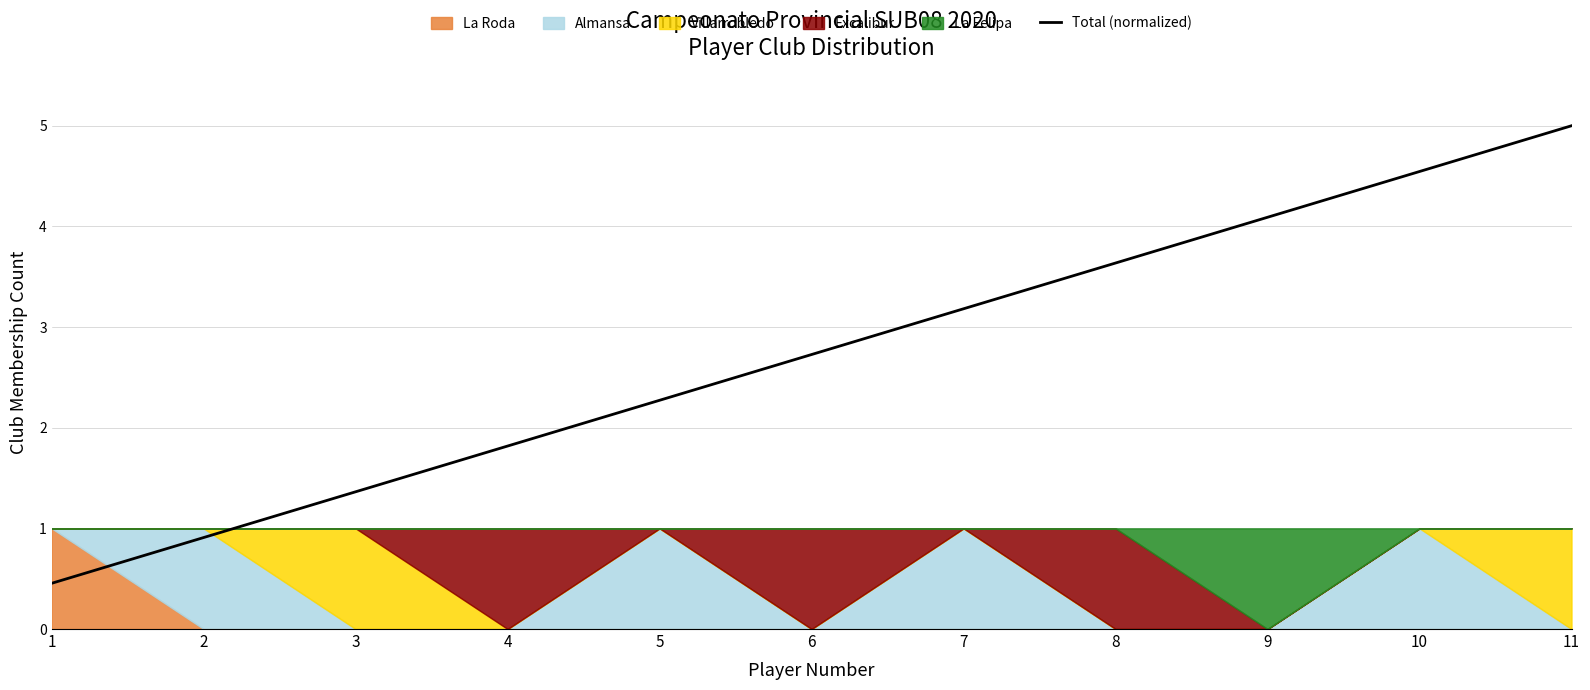

How many data points are less than 2?

4